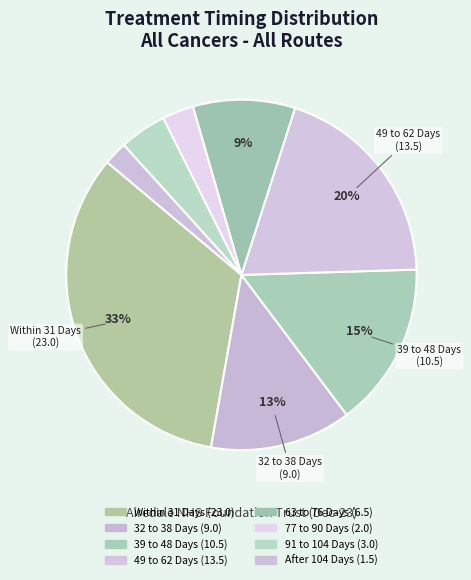

The Within 31 Days slice represents 24% of the pie. True or false?

False